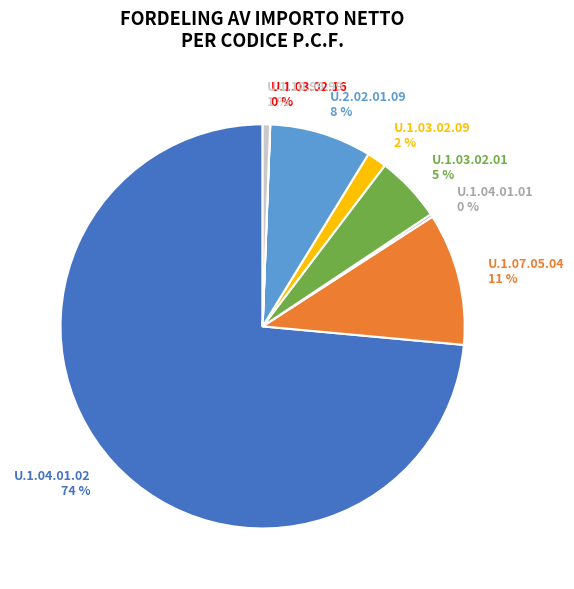

Which has a higher value, U.1.10.99.99 1 % or U.2.02.01.09 8 %?

U.2.02.01.09 8 %